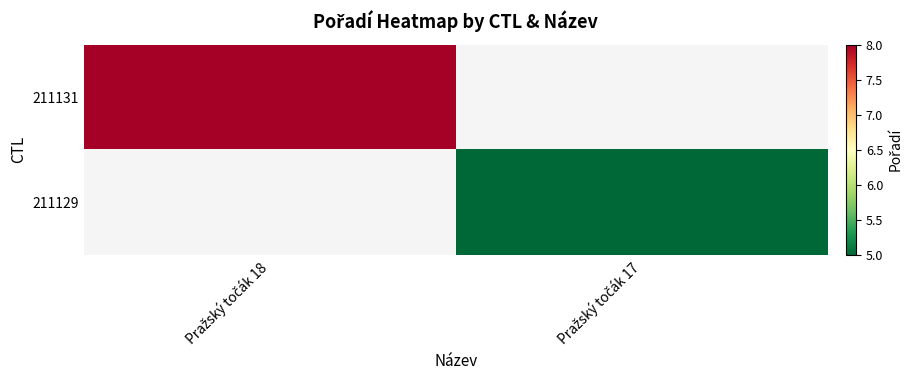

At how many categories does at least one series exceed 6?

1